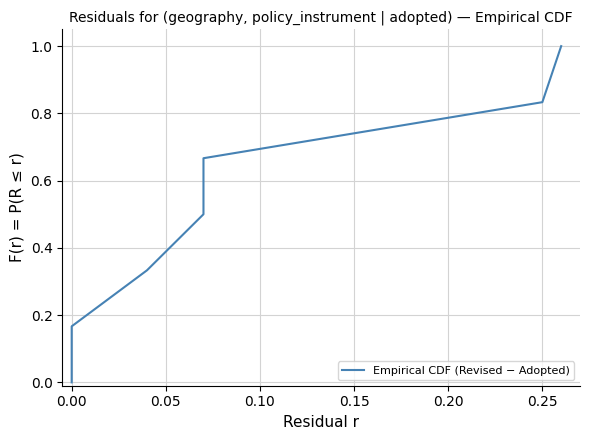

What is the difference between the maximum and minimum values?

1.0